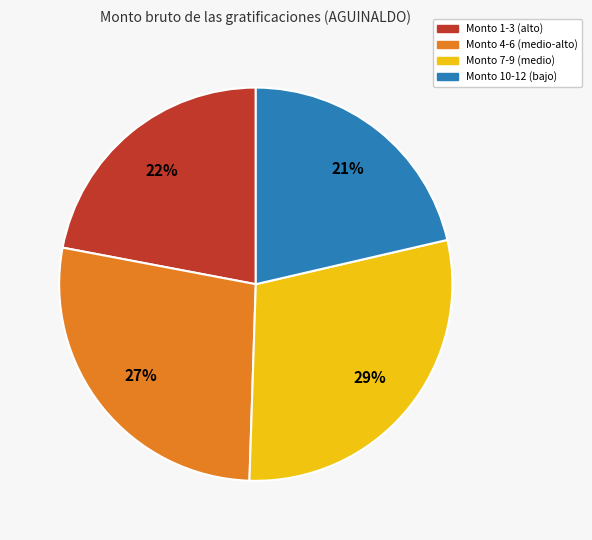

Count the number of slices in the pie.

4